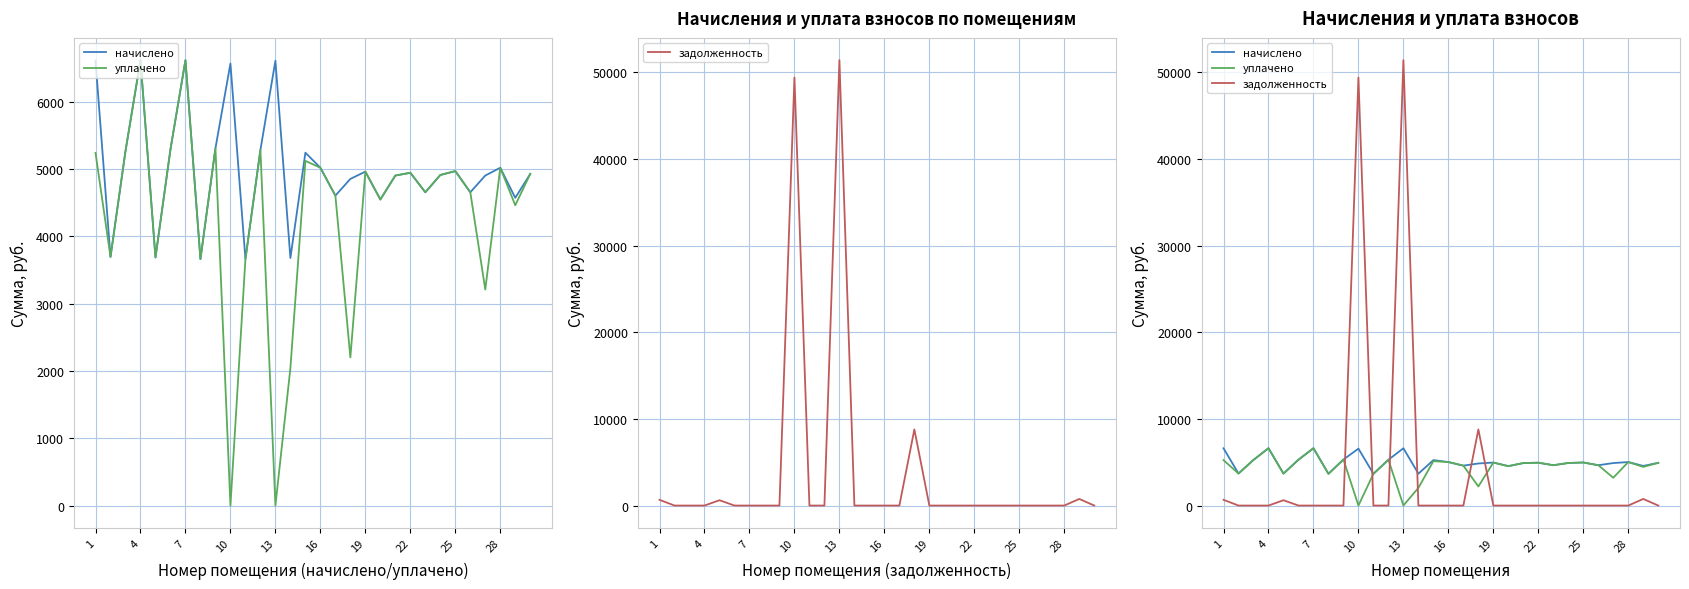

What is the difference between the maximum and minimum values in the начислено series?

2956.0